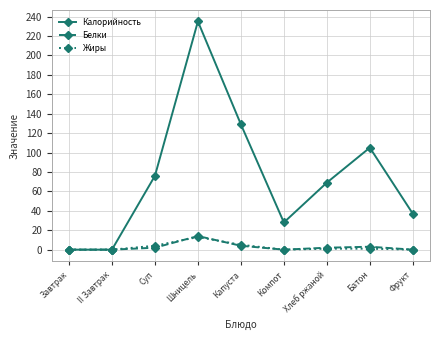

In Калорийность, how many points are higher than both neighbors (excluding endpoints)?

2